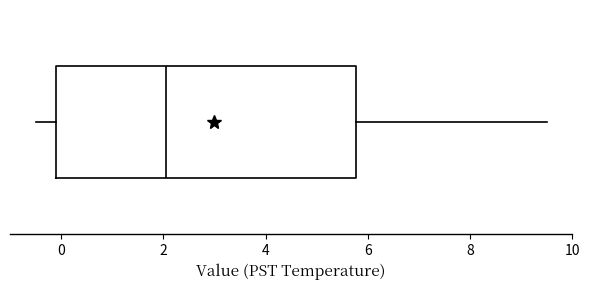

Transcribe this box plot: give where the median line is, the range the box spans, and where the two whiskers end, as read against the x-axis. The values are not printed on the chart, so give them approximately, as read against the axis.

median 2.0, box 0.0 to 5.8, whiskers -0.4 to 9.6